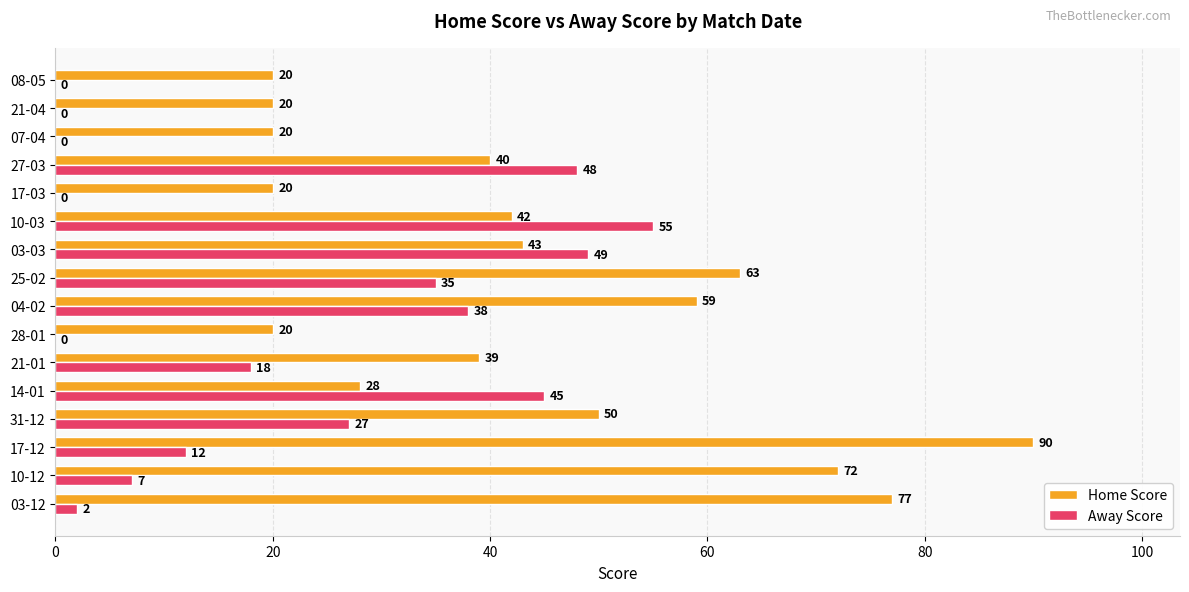

Is it true that Away Score equals 18 at 31-12?

False